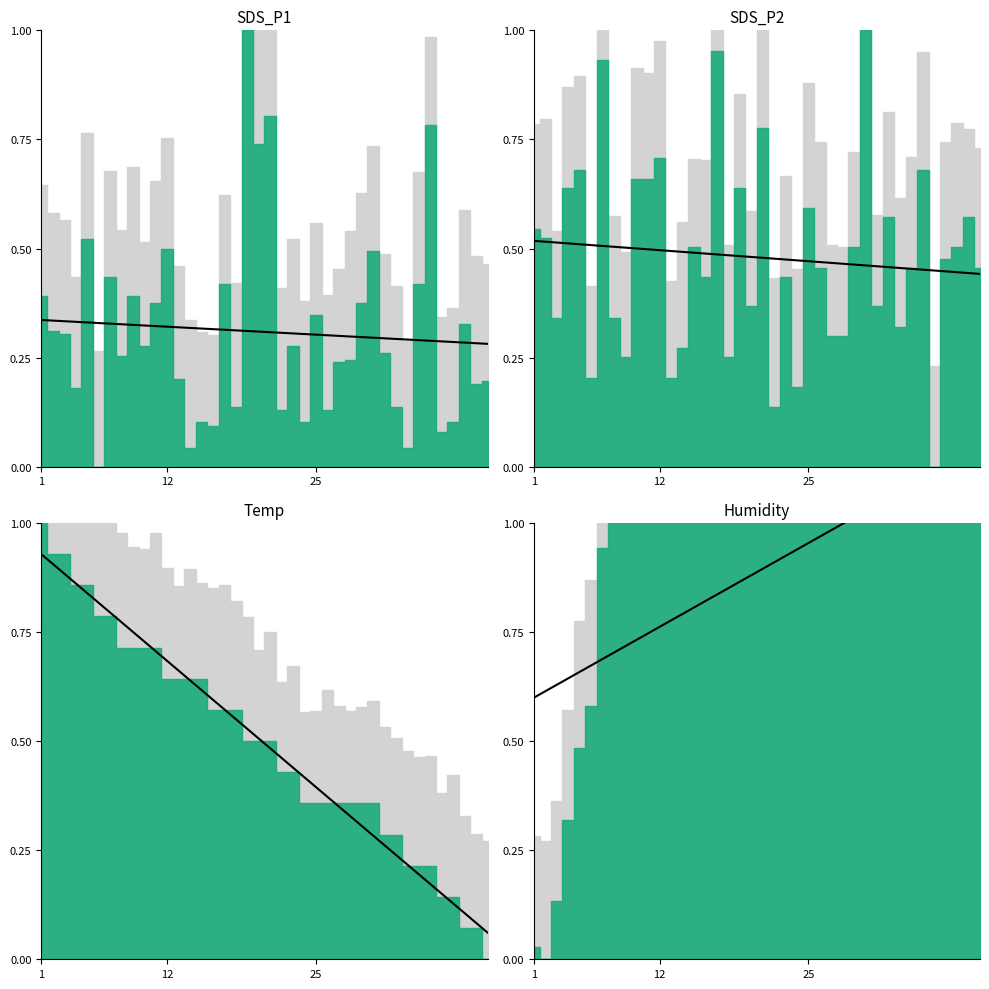

What is the difference between the second highest and second lowest values?

0.5